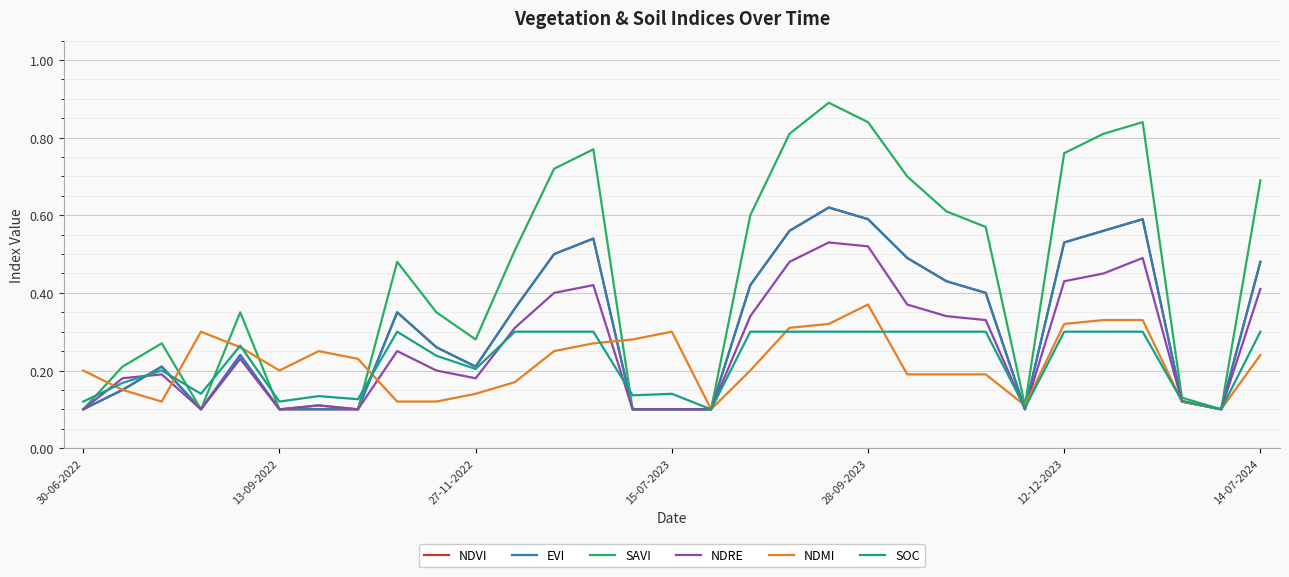

What is the difference between the maximum and minimum values in the EVI series?

0.5